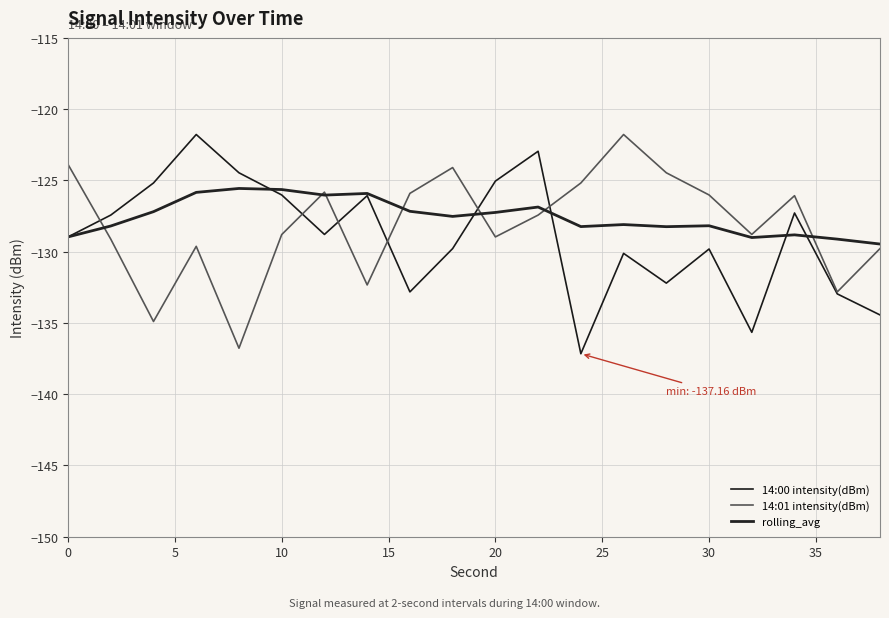

What are all the series names shown in the legend?

14:00 intensity(dBm), 14:01 intensity(dBm), rolling_avg